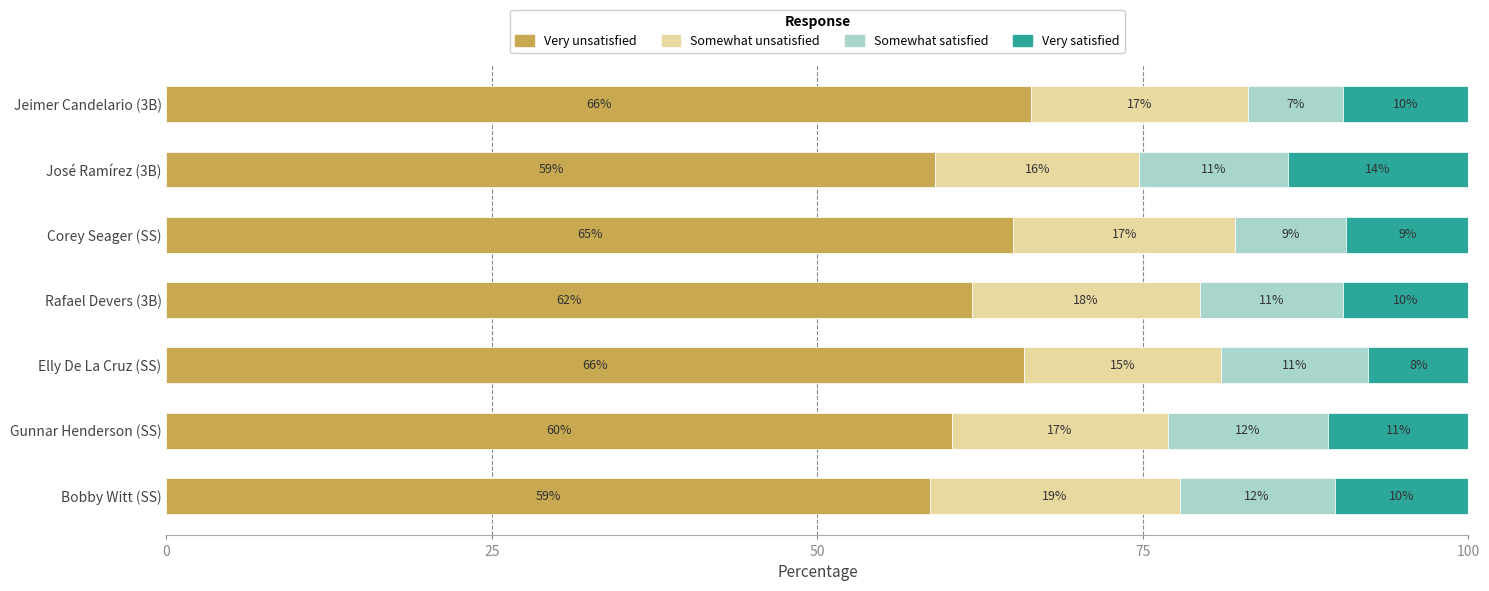

What position from the right is Jeimer Candelario (3B)?

1